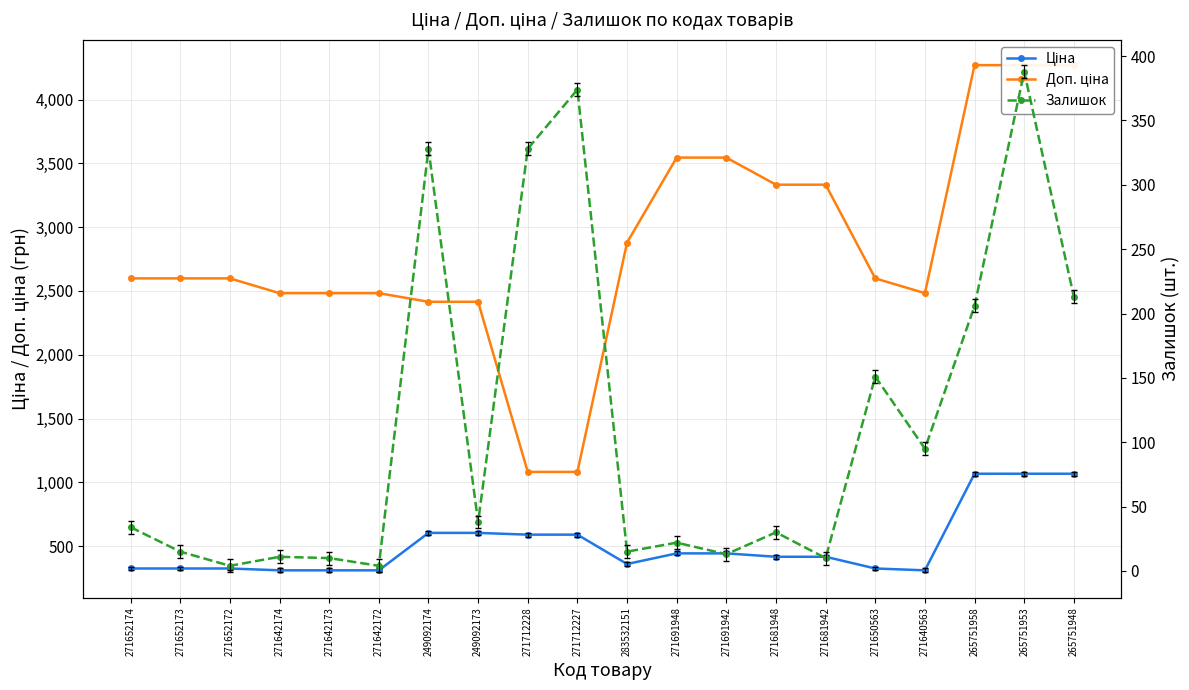

What value does the Доп. ціна series have at 271652172?

2598.3